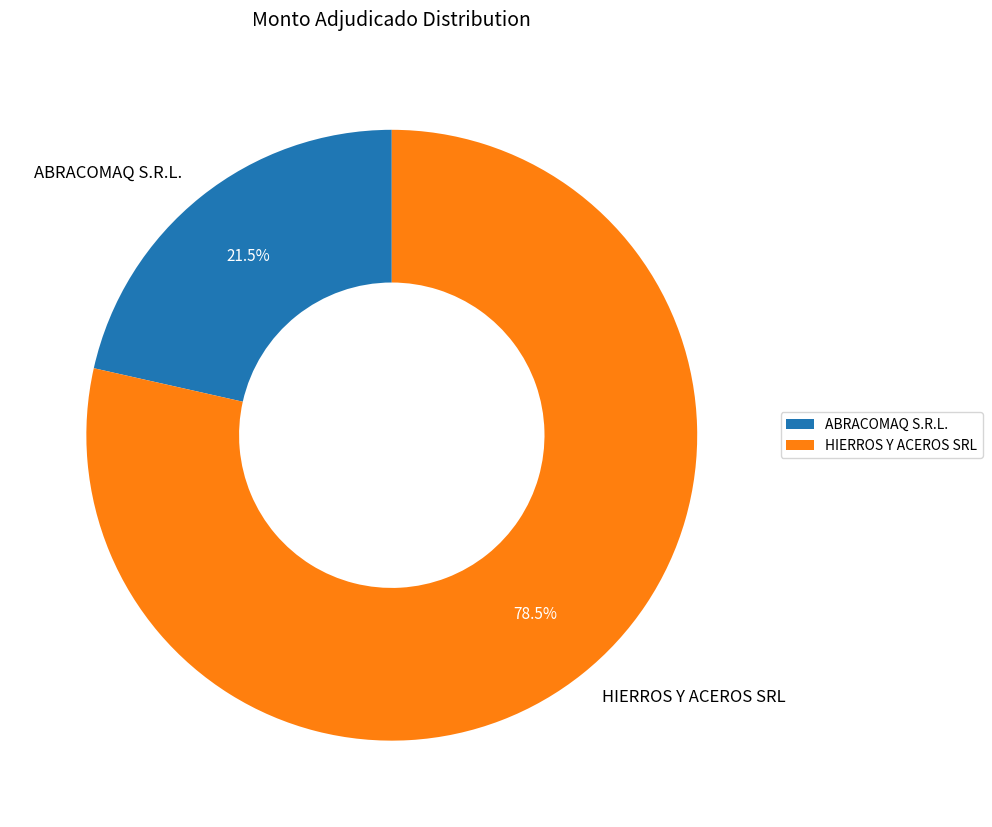

What portion of the pie excludes HIERROS Y ACEROS SRL?

21.5%